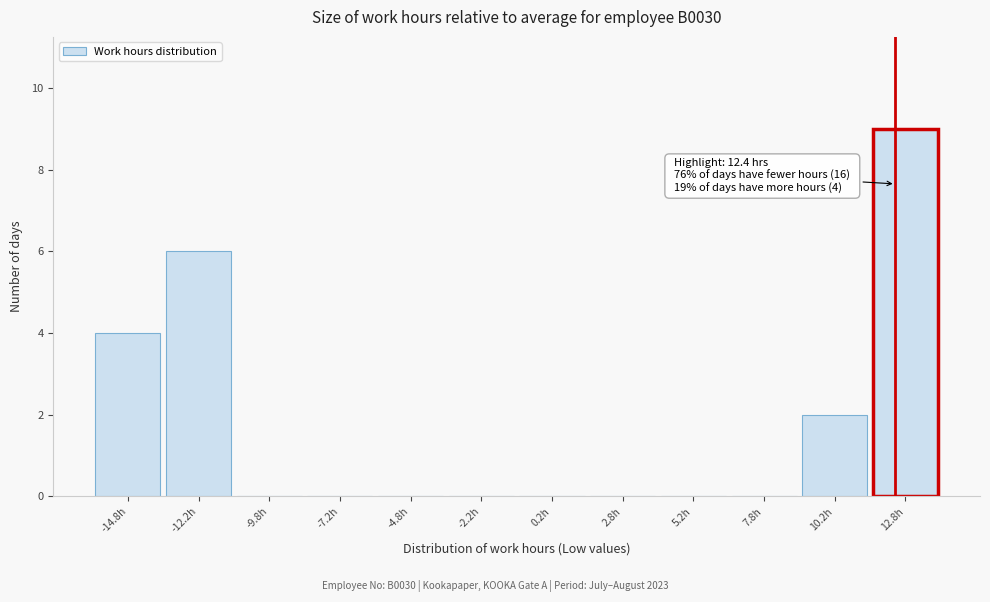

Which range on the x-axis has the tallest bar?

11.5 to 14.0